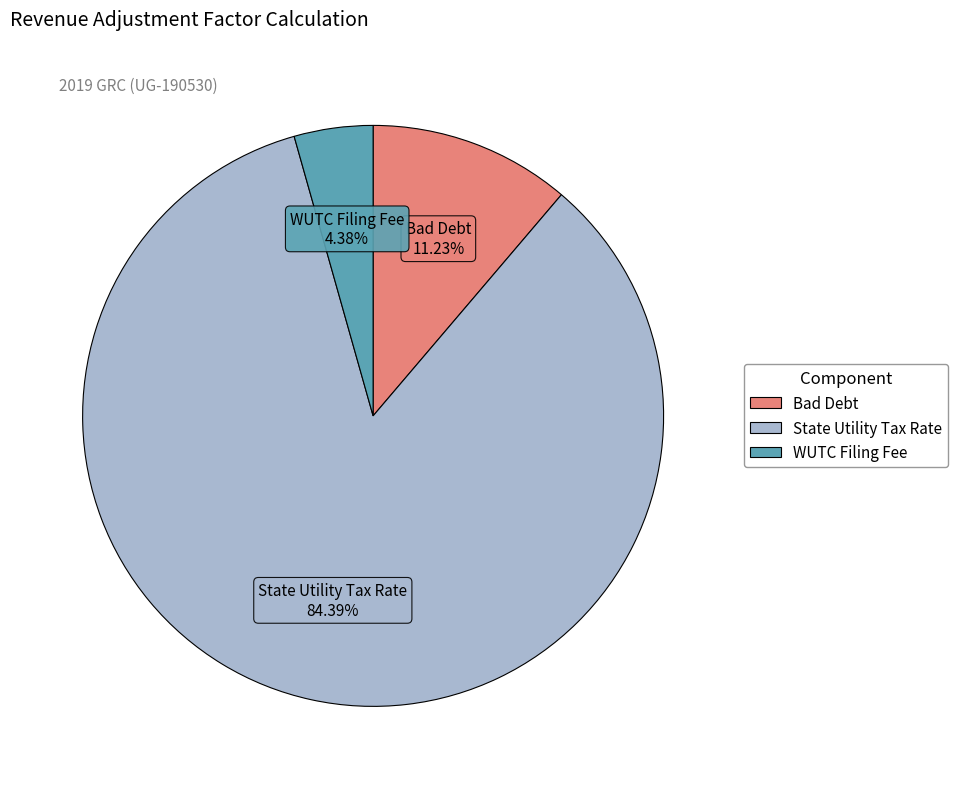

Count the number of slices in the pie.

3